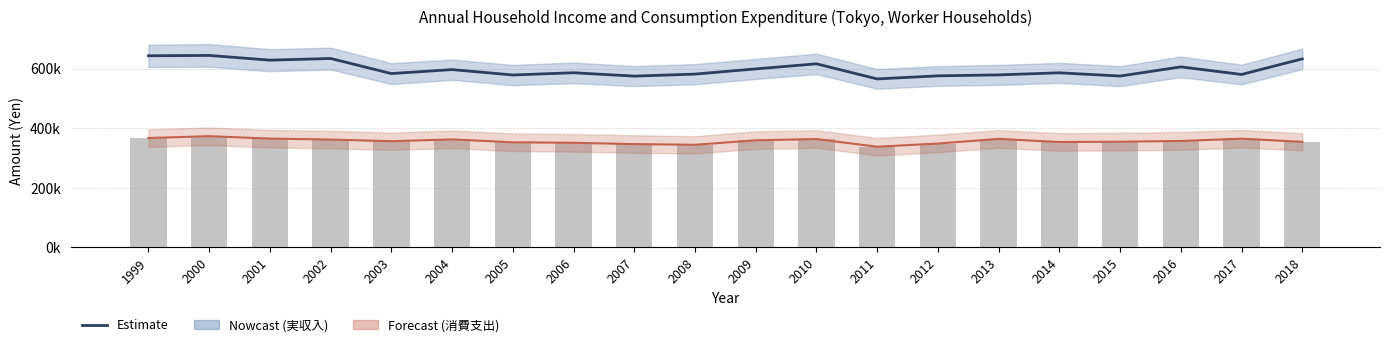

What is the average value of the 実収入（円） series?

597998